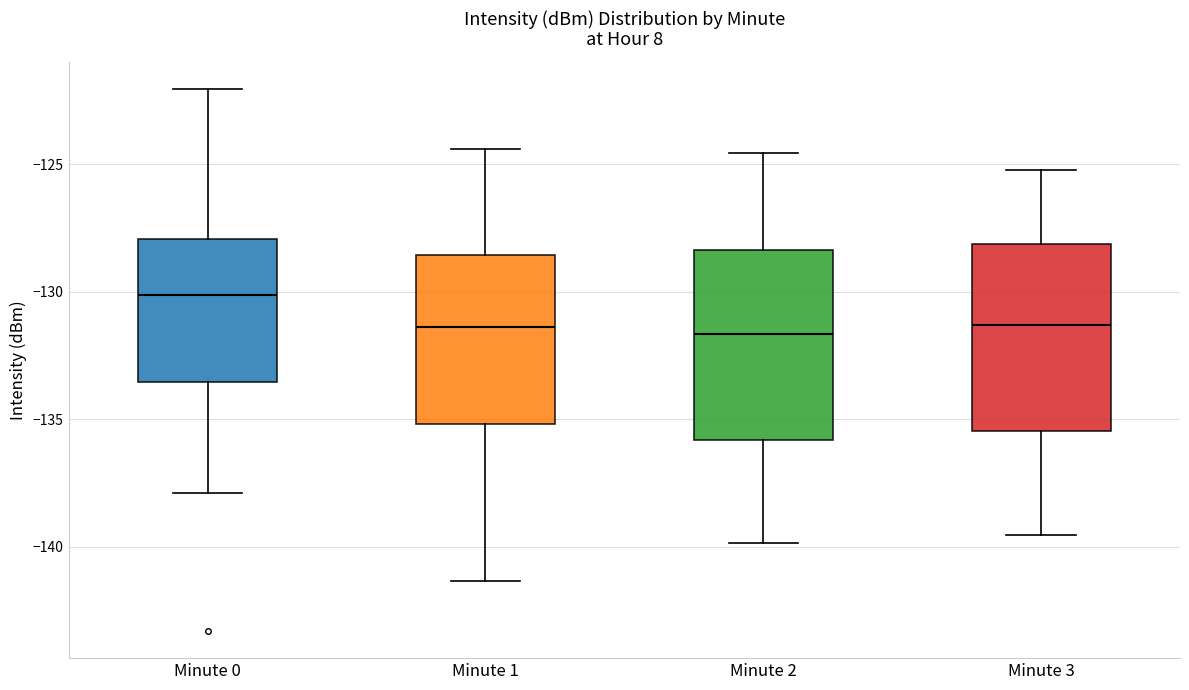

Where does the upper whisker of the box for Minute 2 end on the y-axis? The values are not printed on the chart, so give them approximately, as read against the axis.

-124.5